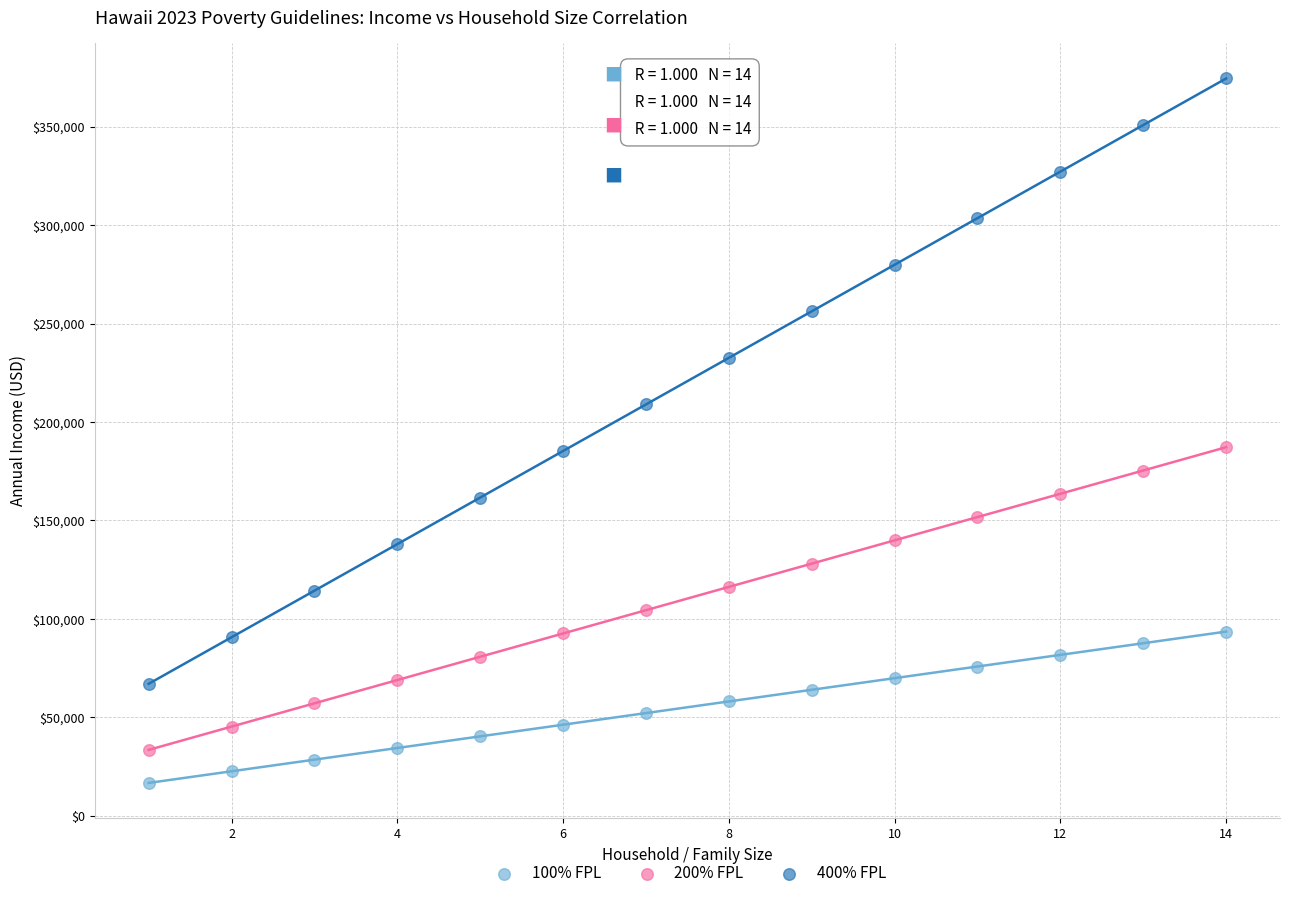

Which series contains the highest Y value?

400% FPL